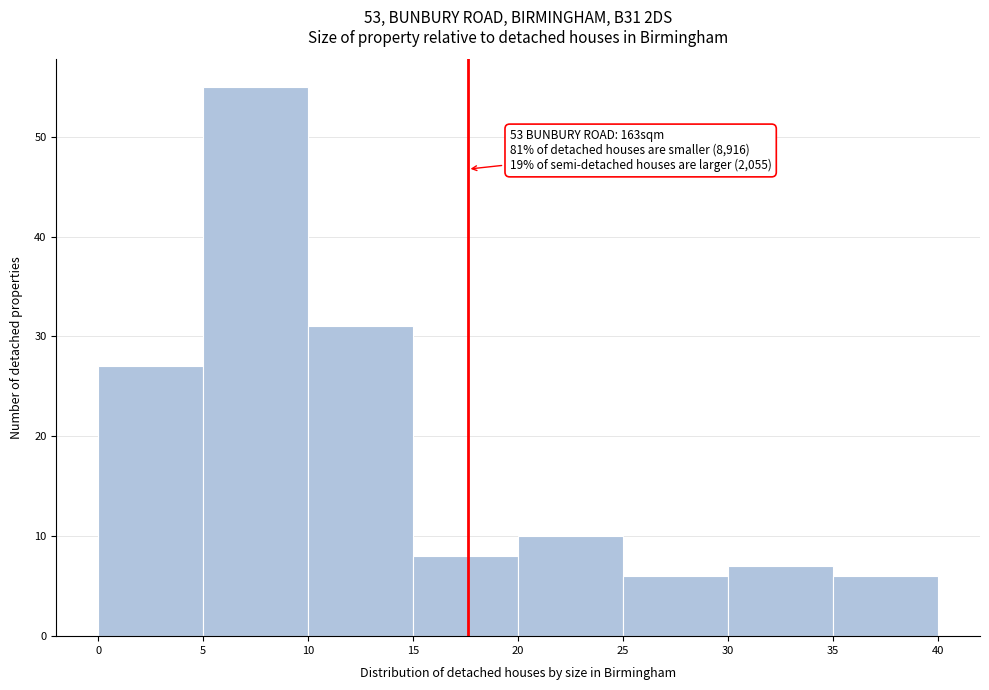

Over which range of the x-axis is the bar tallest?

5 to 10